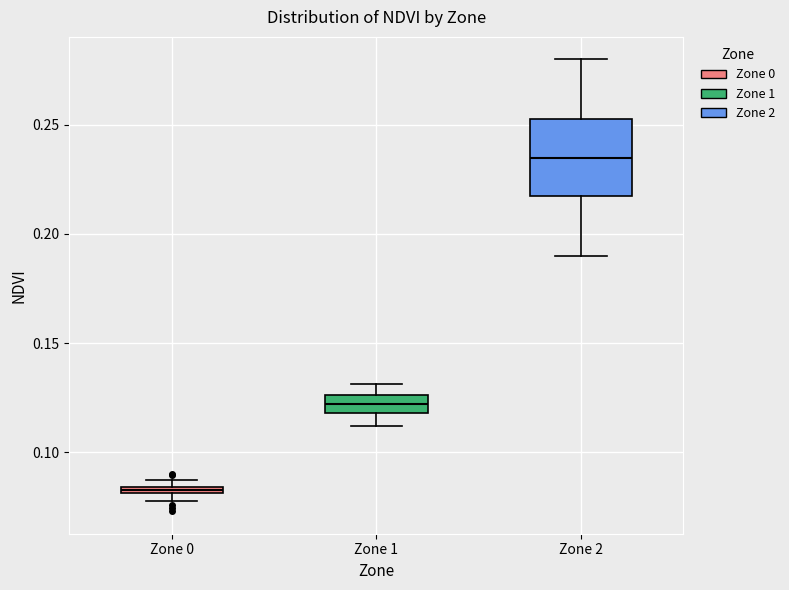

Comparing the boxes themselves (not the whiskers), which one is the tallest?

Zone 2